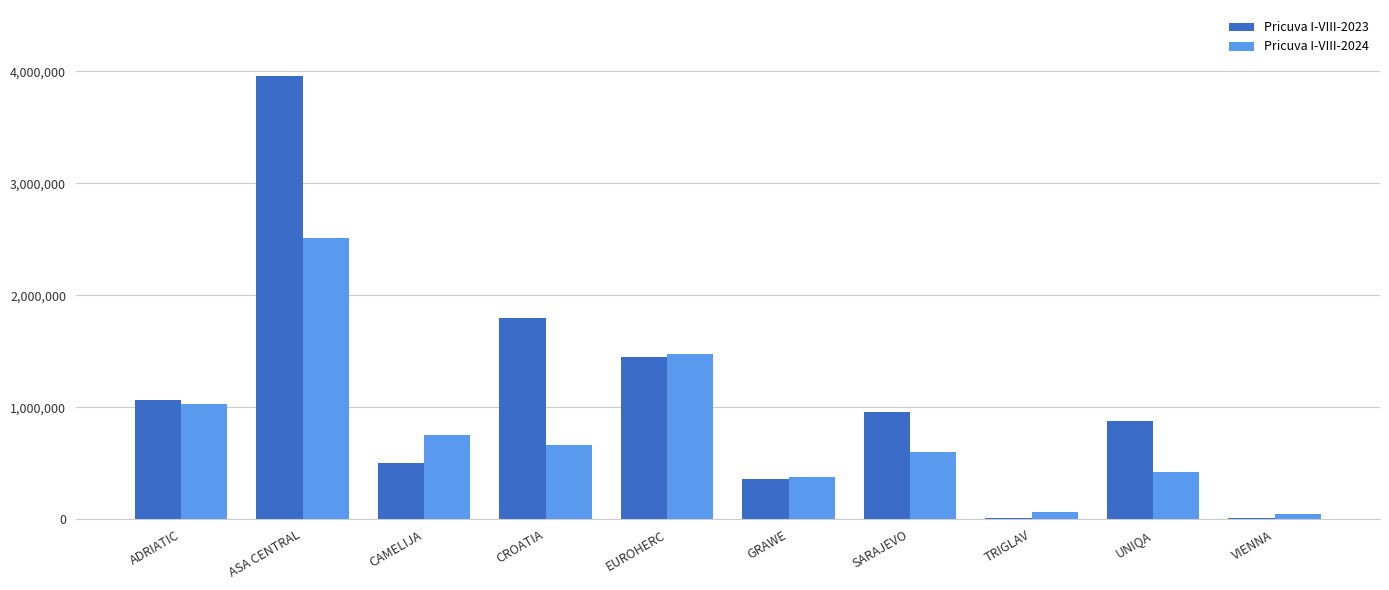

Which series changed the most between ASA CENTRAL and EUROHERC?

Pricuva I-VIII-2023